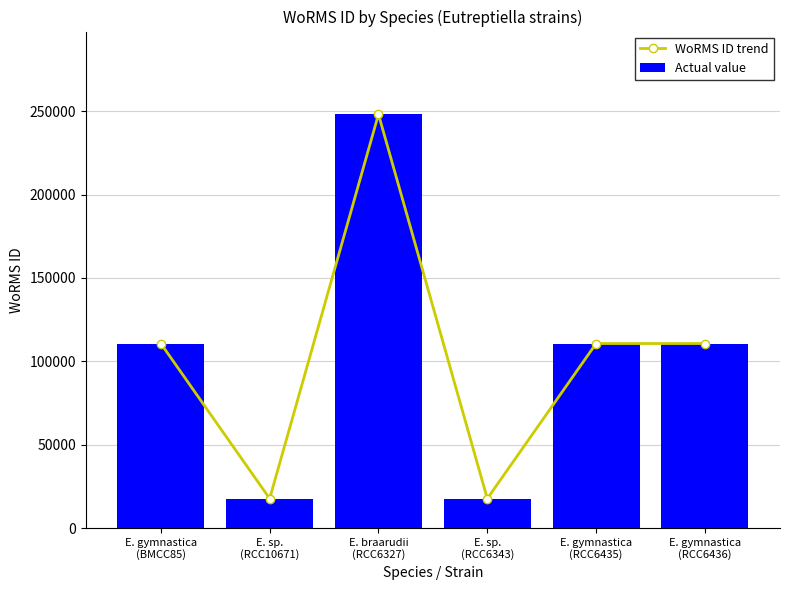

At E. gymnastica
(RCC6435), list the series in order from smallest to largest.

WoRMS ID trend, Actual value